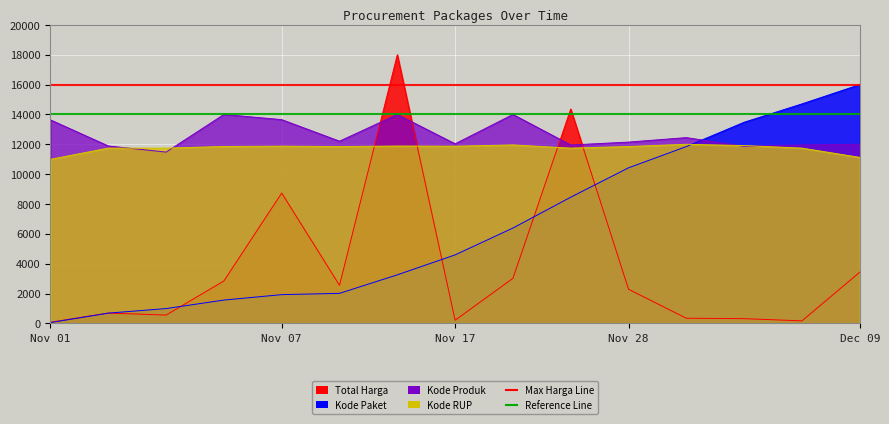

At which category is the sum across all series the highest?

2021-11-11